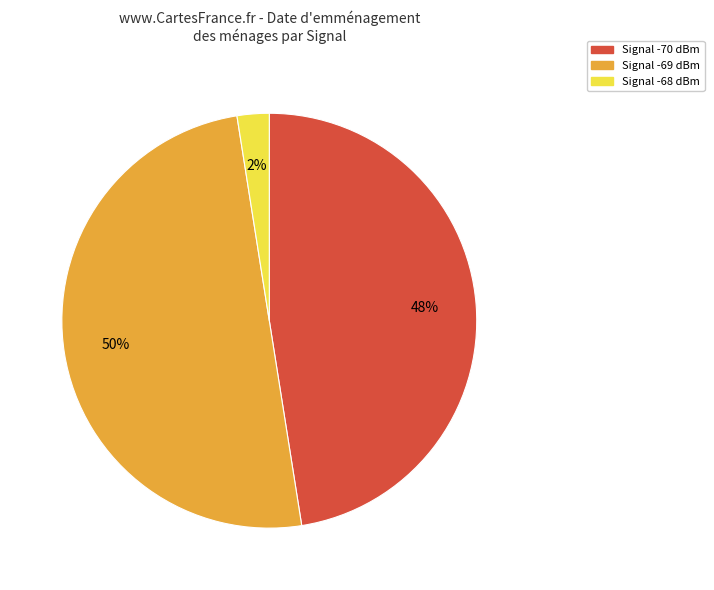

To the nearest percent, what is the difference between the largest and smallest slice percentages?

48%